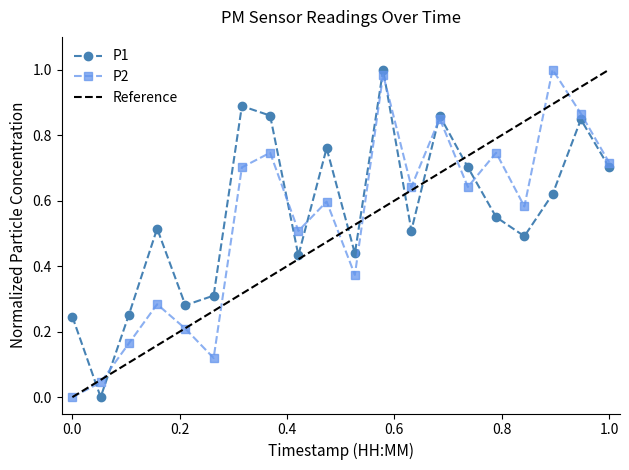

How many positive values does the P2 series have?

19